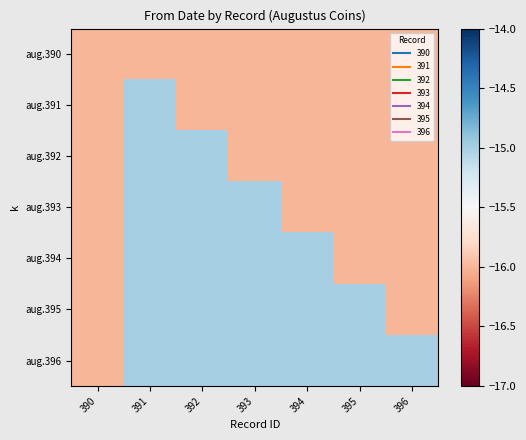

Rank the series by their average value, from highest to lowest.

aug.396, aug.395, aug.394, aug.393, aug.392, aug.391, aug.390